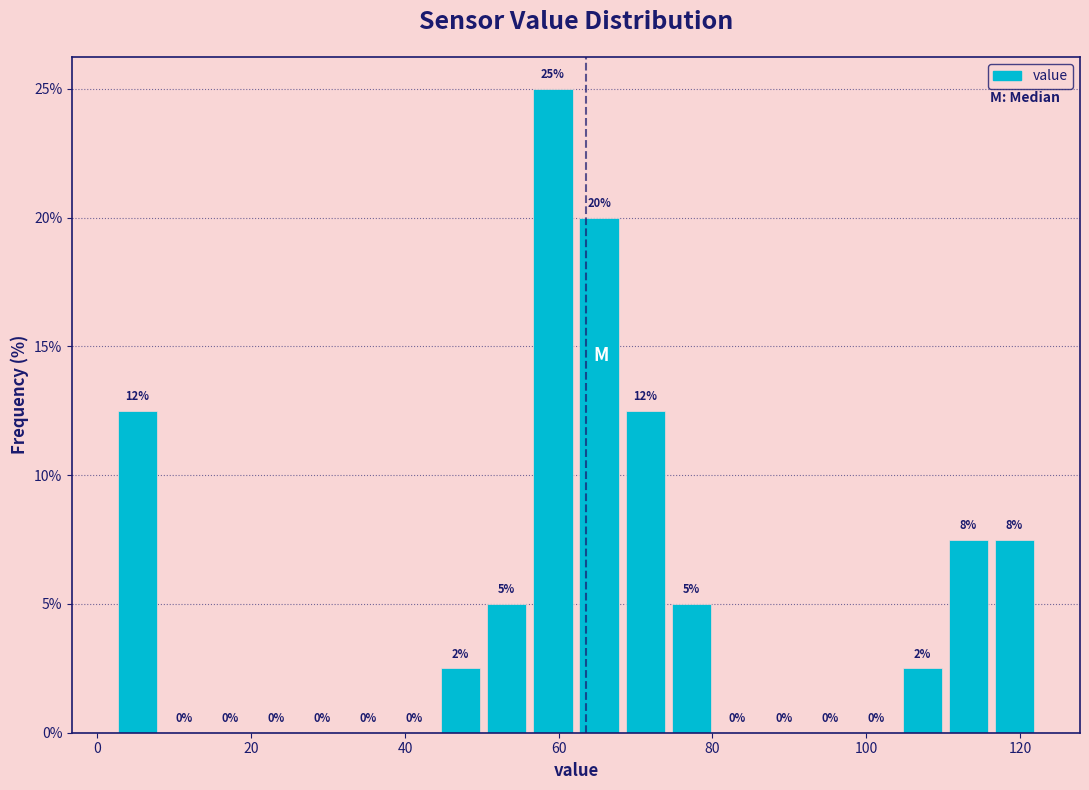

Read against the x-axis, roughly where is the centre of the tallest bar?

60